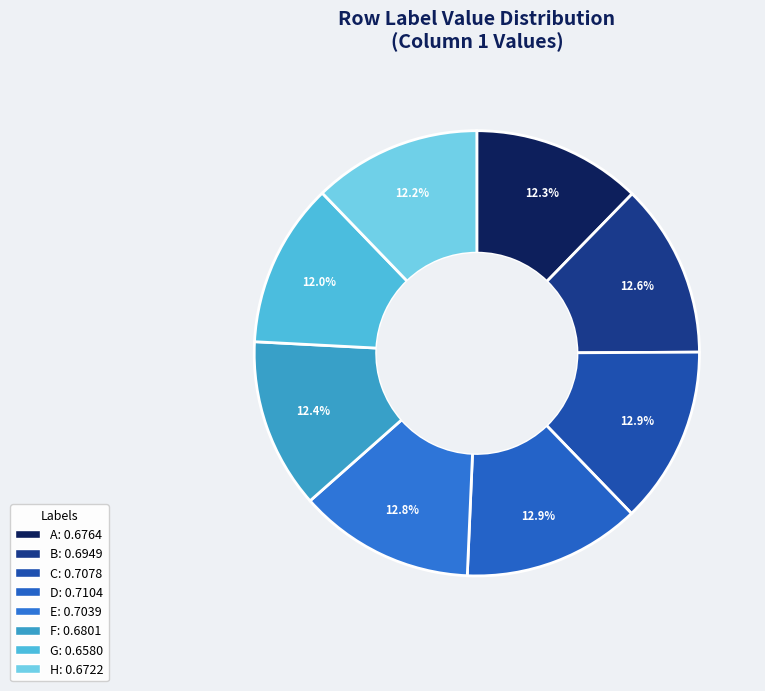

Count the number of slices in the pie.

8